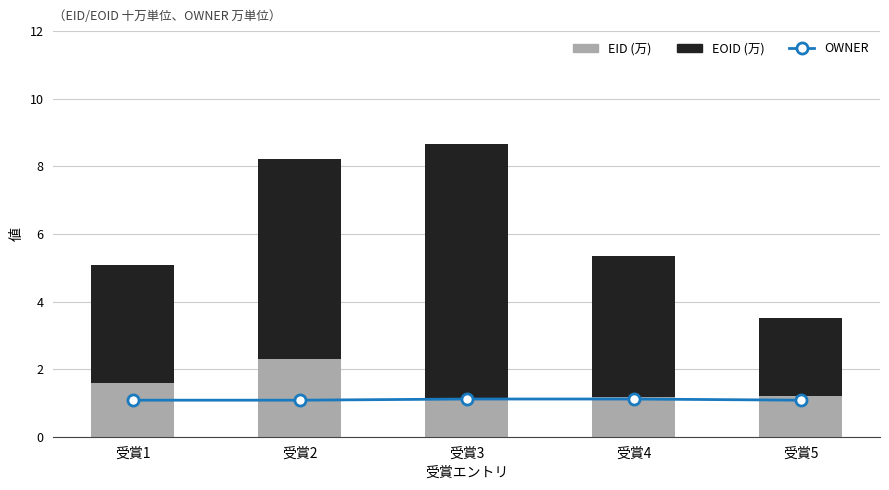

What are all the series names shown in the legend?

OWNER, EID (万), EOID (万)